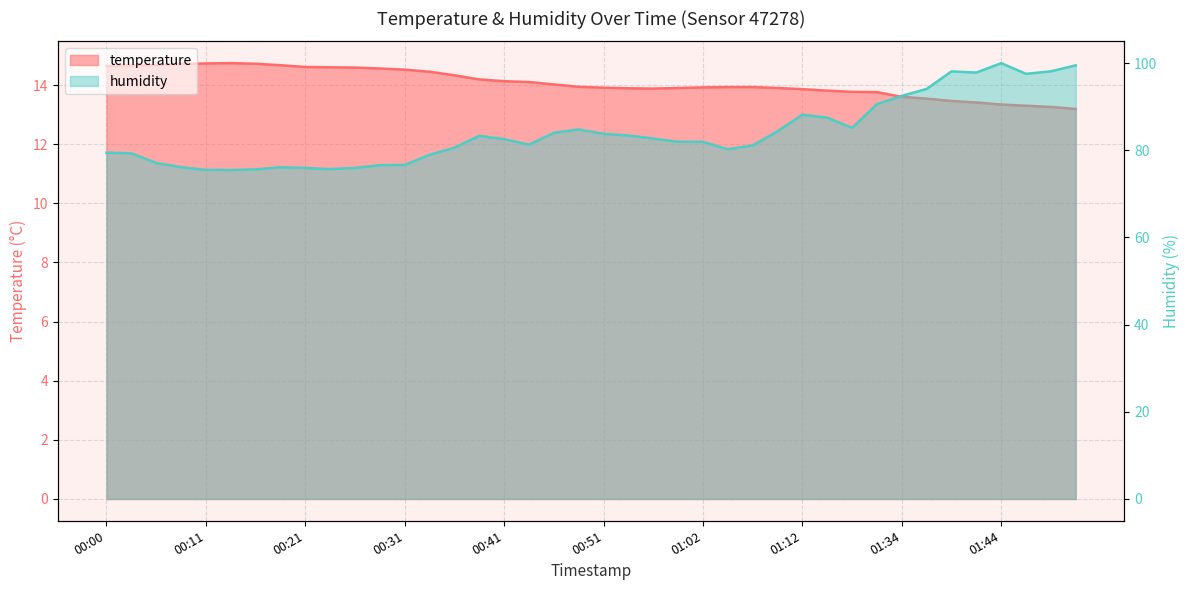

Is it true that humidity equals 117.7 at 00:03?

False